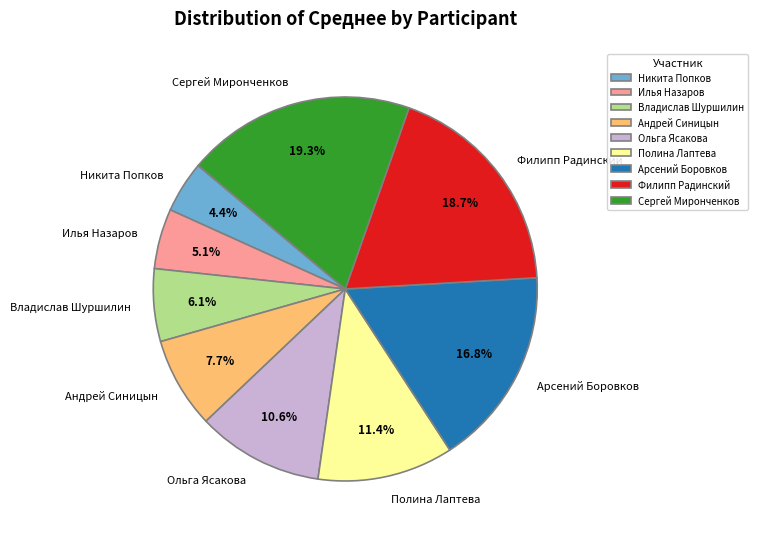

To the nearest percent, what percentage of the pie is Филипп Радинский?

19%